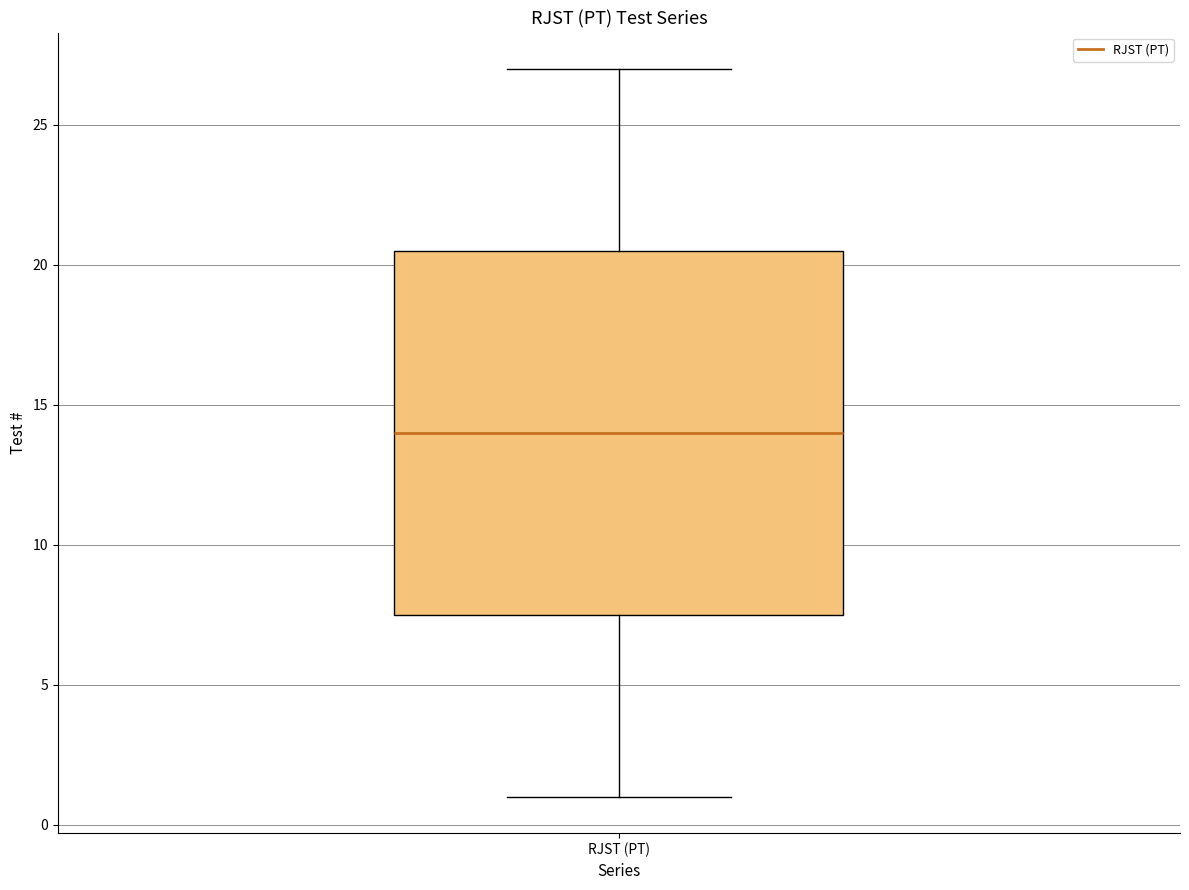

Transcribe this box plot: give where the median line is, the range the box spans, and where the two whiskers end, as read against the y-axis. The values are not printed on the chart, so give them approximately, as read against the axis.

median 14.0, box 7.5 to 20.5, whiskers 1.0 to 27.0